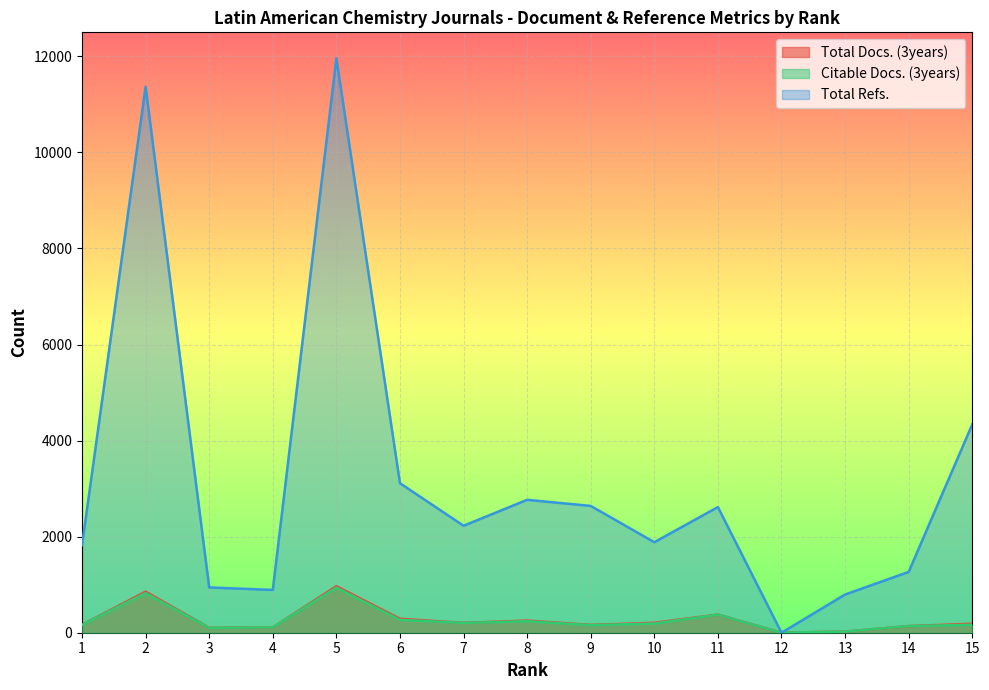

Reading left to right, extract all data points from this chart.

Total Docs. (3years): 1=164	2=855	3=103	4=111	5=969	6=291	7=205	8=253	9=163	10=207	11=378	12=1	13=24	14=138	15=188
Citable Docs. (3years): 1=160	2=824	3=101	4=111	5=938	6=268	7=204	8=239	9=158	10=191	11=376	12=1	13=24	14=138	15=166
Total Refs.: 1=1823	2=11369	3=943	4=891	5=11959	6=3113	7=2227	8=2767	9=2640	10=1884	11=2616	12=0	13=795	14=1266	15=4337